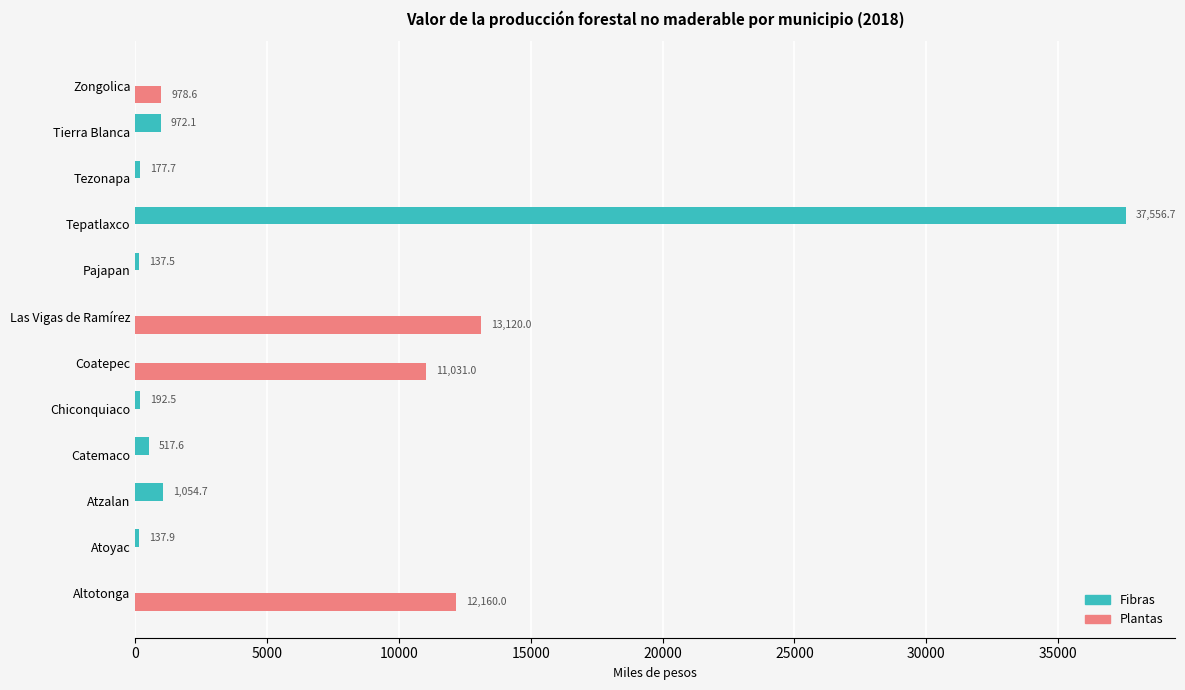

Is it true that Fibras equals 25383.0 at Las Vigas de Ramírez?

False